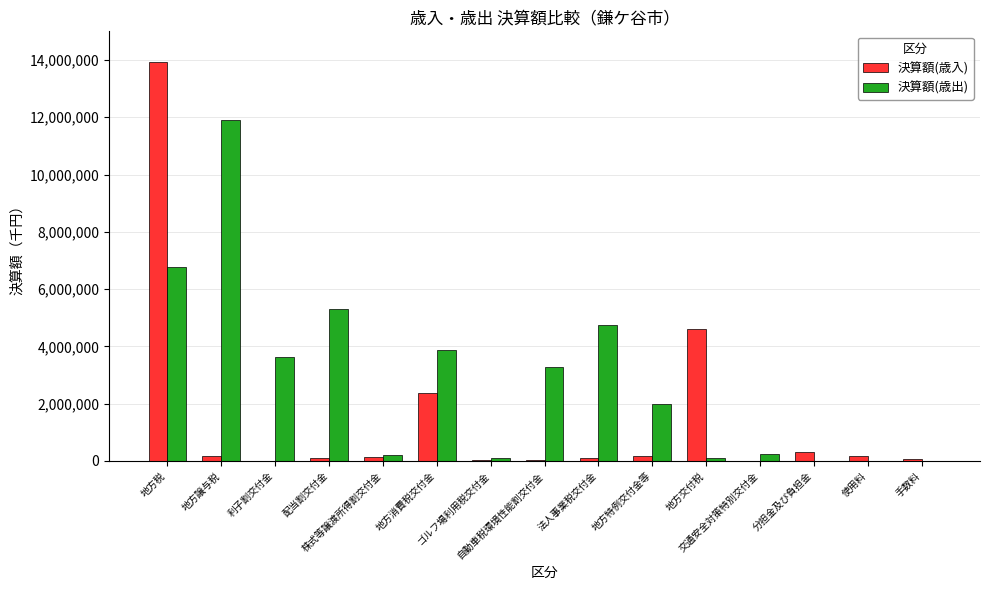

Is it true that 決算額(歳出) equals 3287678 at 自動車税環境性能割交付金?

True